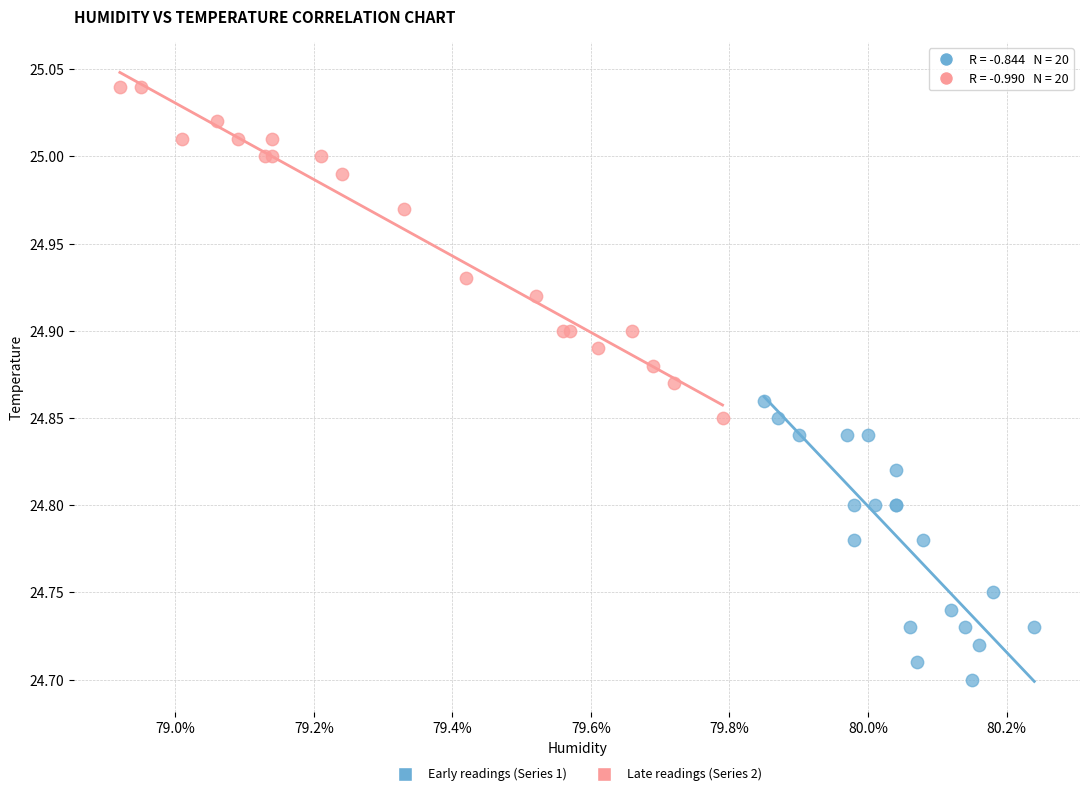

Which series reaches the minimum Y coordinate?

Early readings (Series 1)